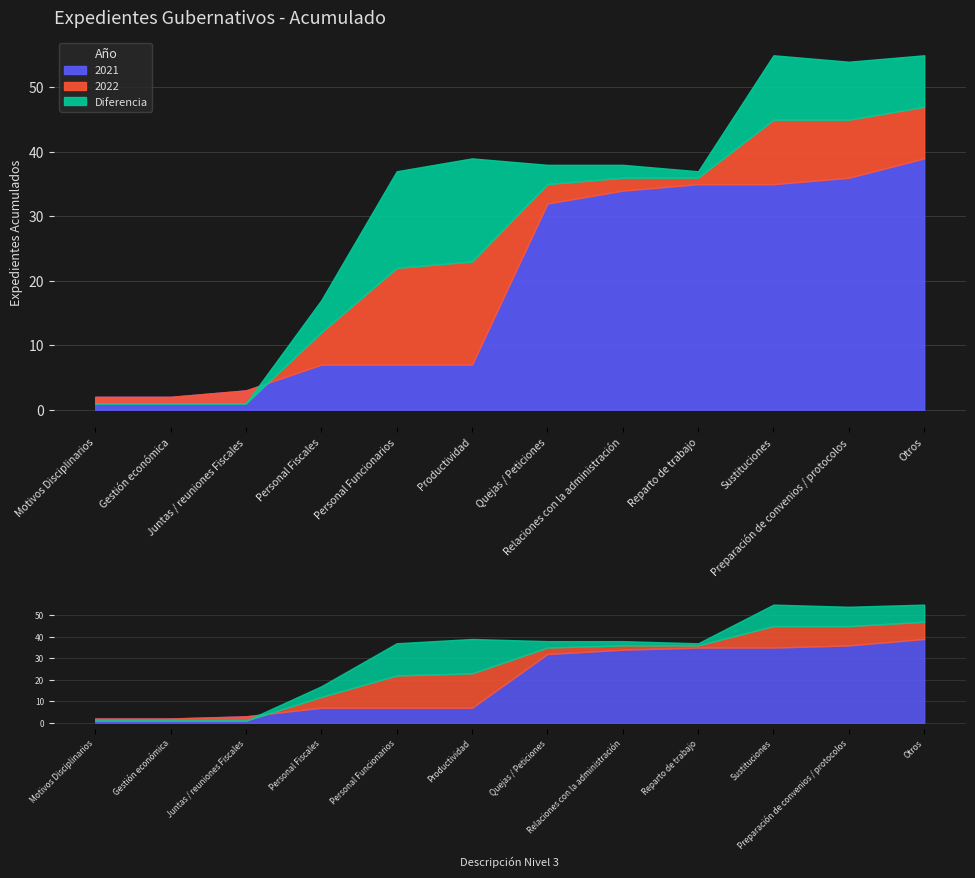

The 2022 series shows 4 at Sustituciones. True or false?

False